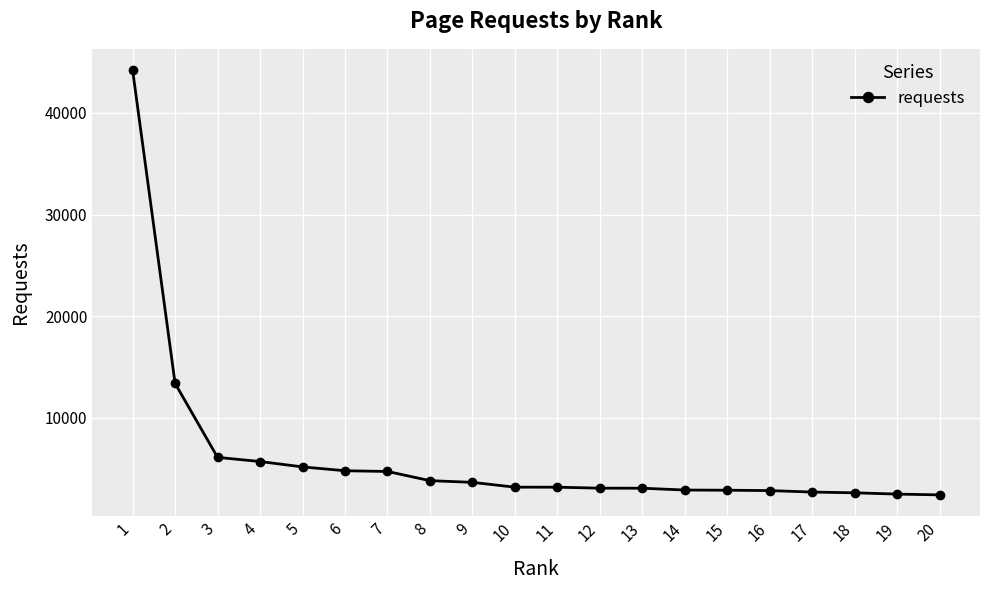

What is the ratio of the value at 9 to the value at 3?

0.6